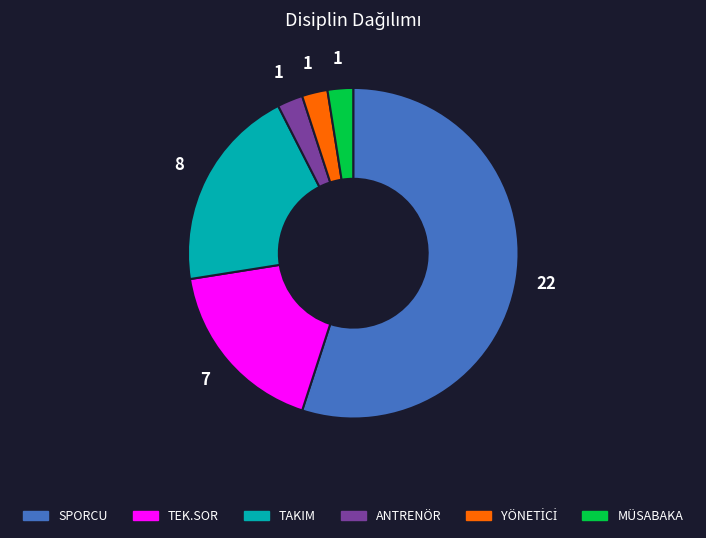

Which slice is the largest?

SPORCU